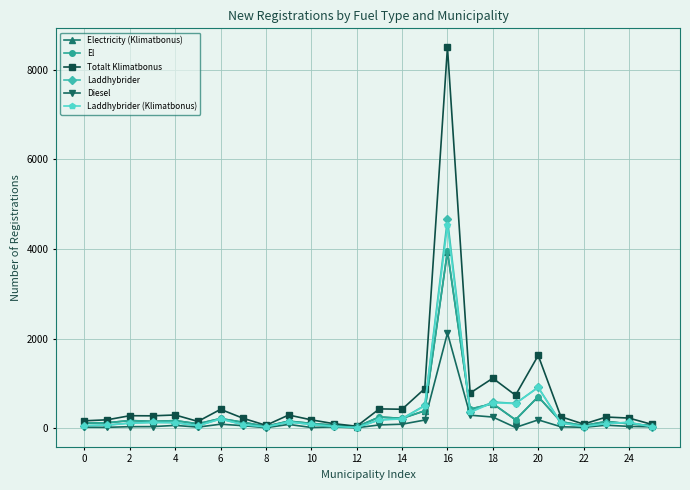

Which series has the widest spread of values?

Totalt Klimatbonus